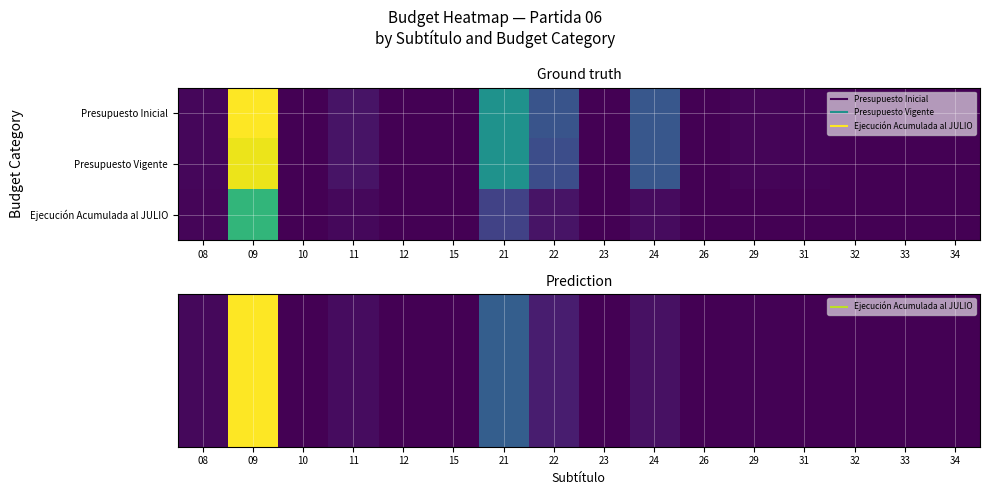

What is the greatest value displayed?

135568